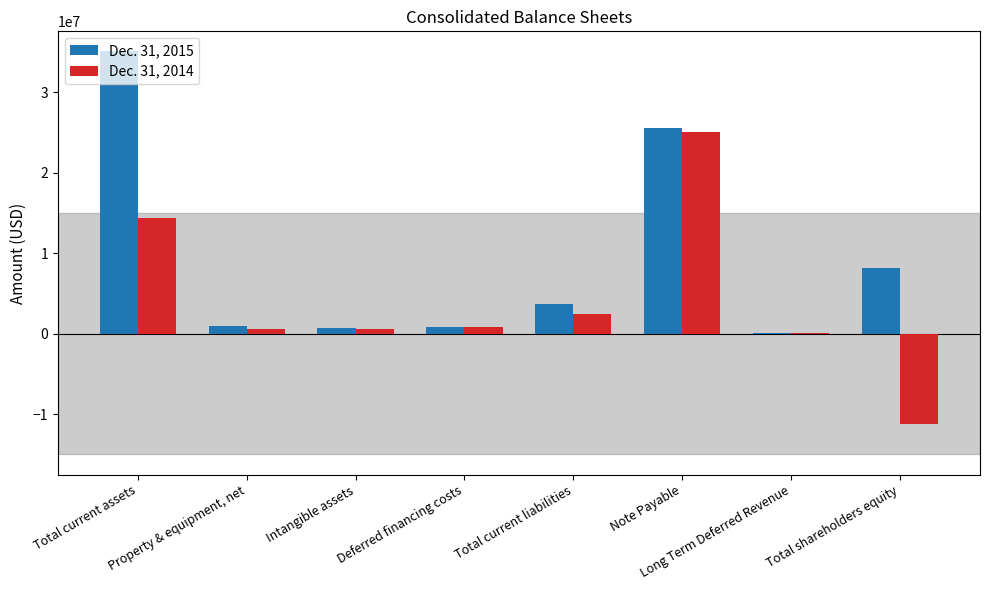

Is the value of Dec. 31, 2015 at Total current assets greater than the value of Dec. 31, 2014 at Intangible assets?

Yes